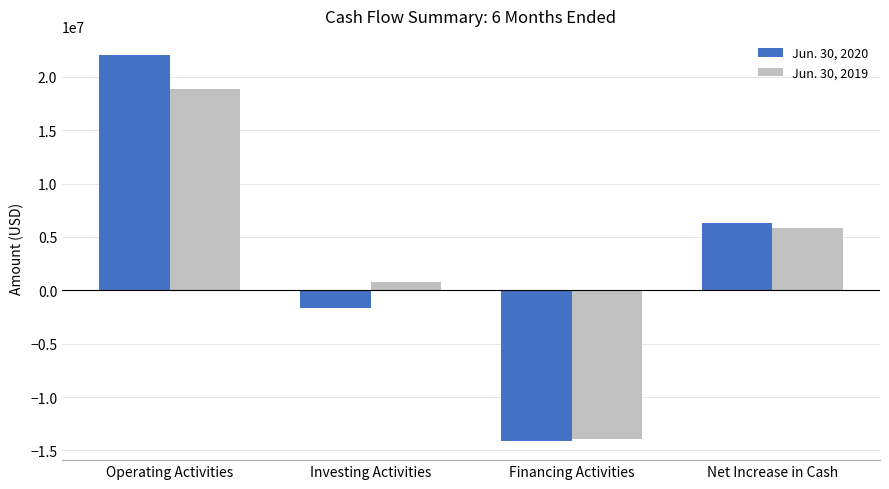

List the series in order of their peak value, lowest first.

Jun. 30, 2019, Jun. 30, 2020